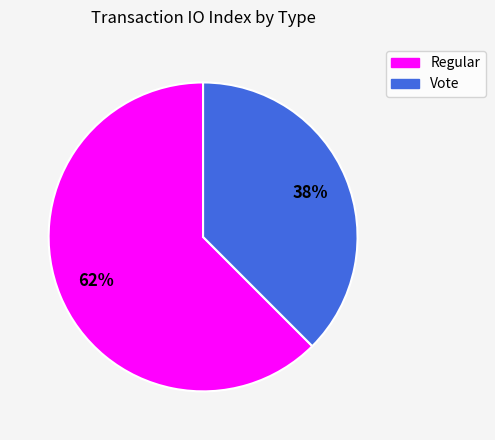

To the nearest percent, what portion does Regular represent?

62%